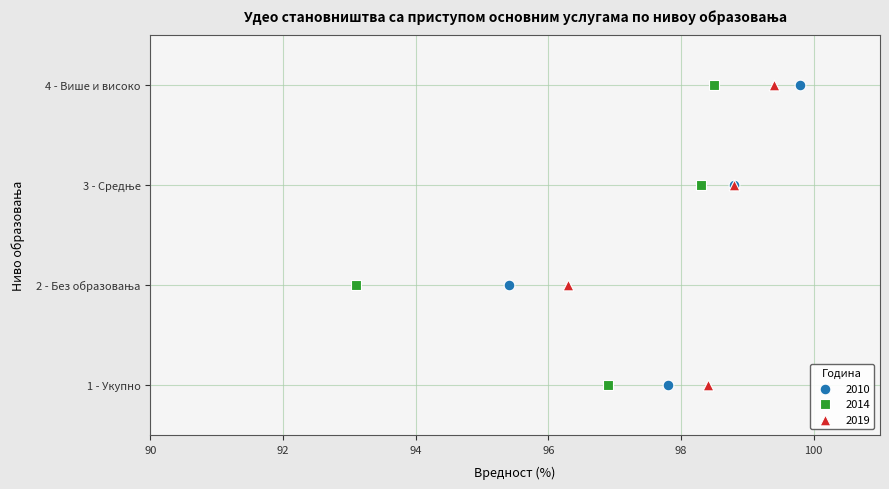

What are all the series names shown in the legend?

2010, 2014, 2019